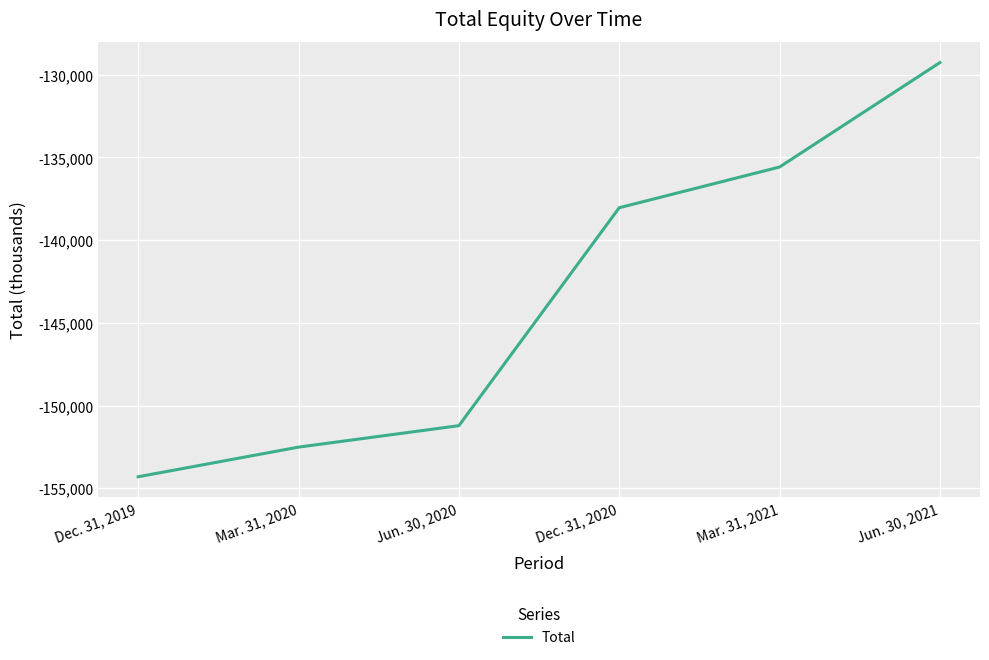

Which category has the highest value across all series?

Jun. 30, 2021